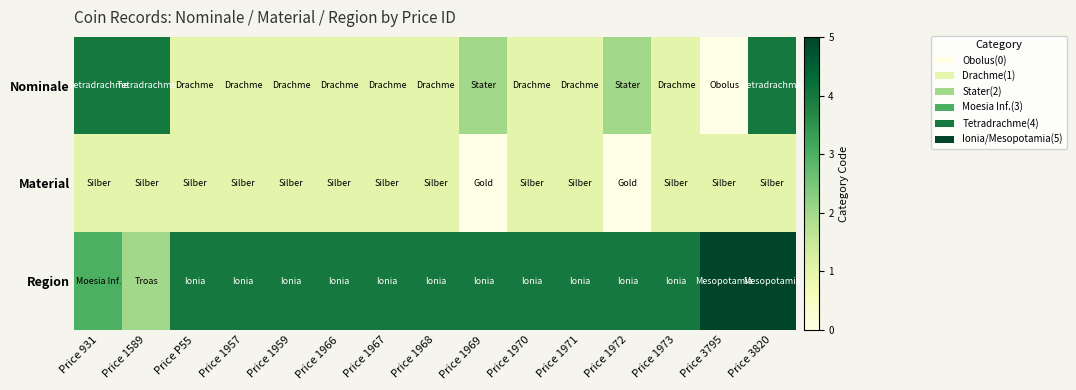

Rank the series by their maximum value, from lowest to highest.

Material, Nominale, Region